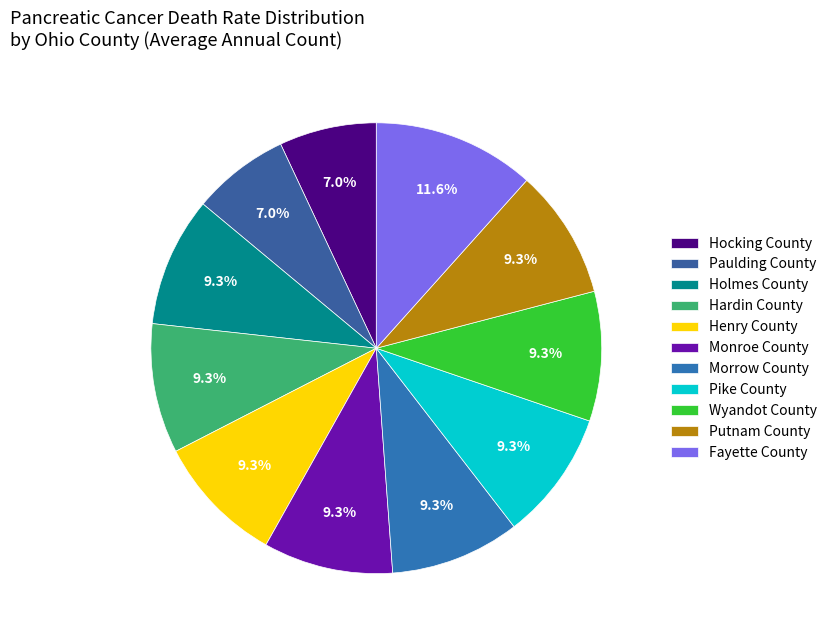

Combined, do Putnam County and Henry County account for over 50%?

No